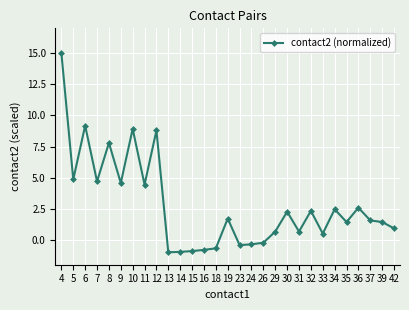

What is the average value?

2.8